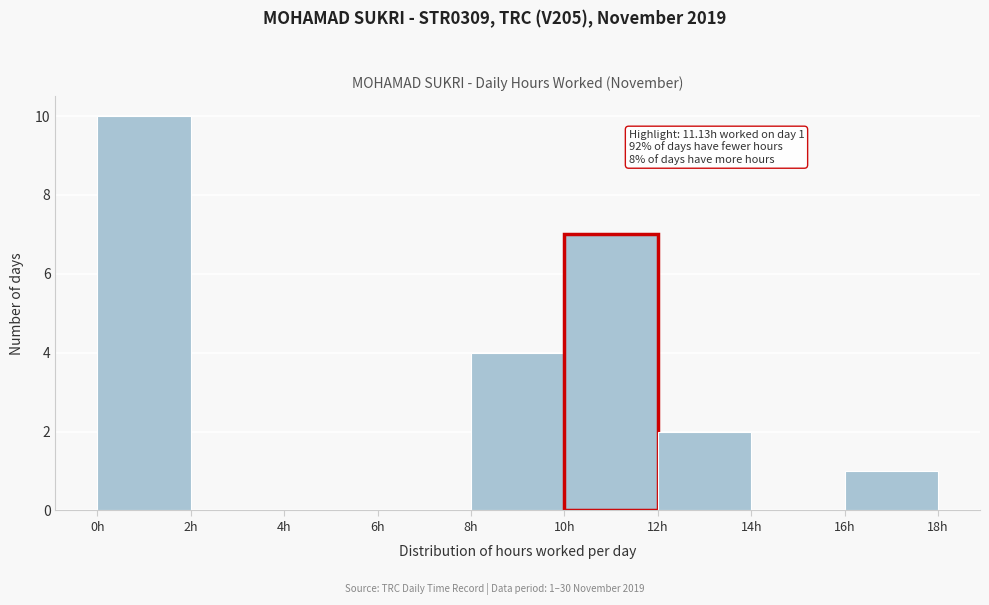

Over which range of the x-axis is the bar tallest?

0 to 2